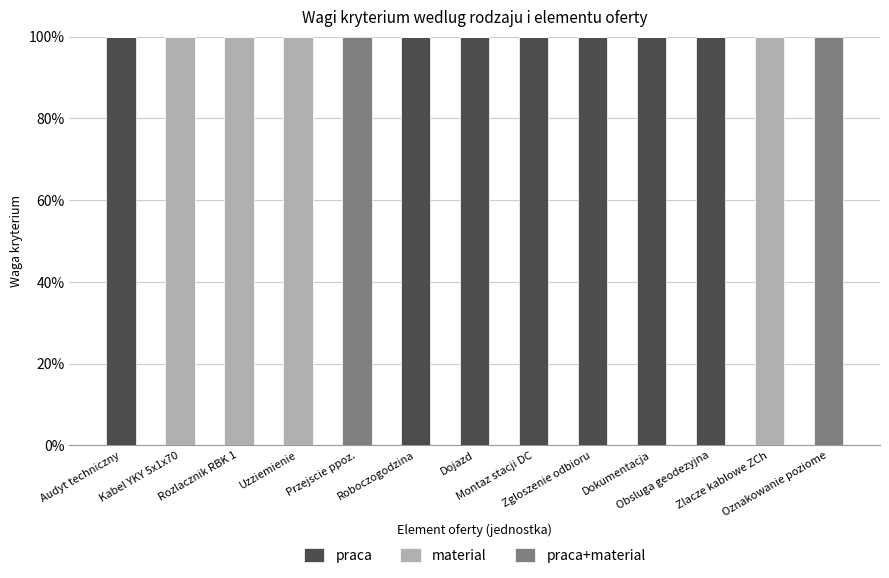

What is the sum of all praca values?

700